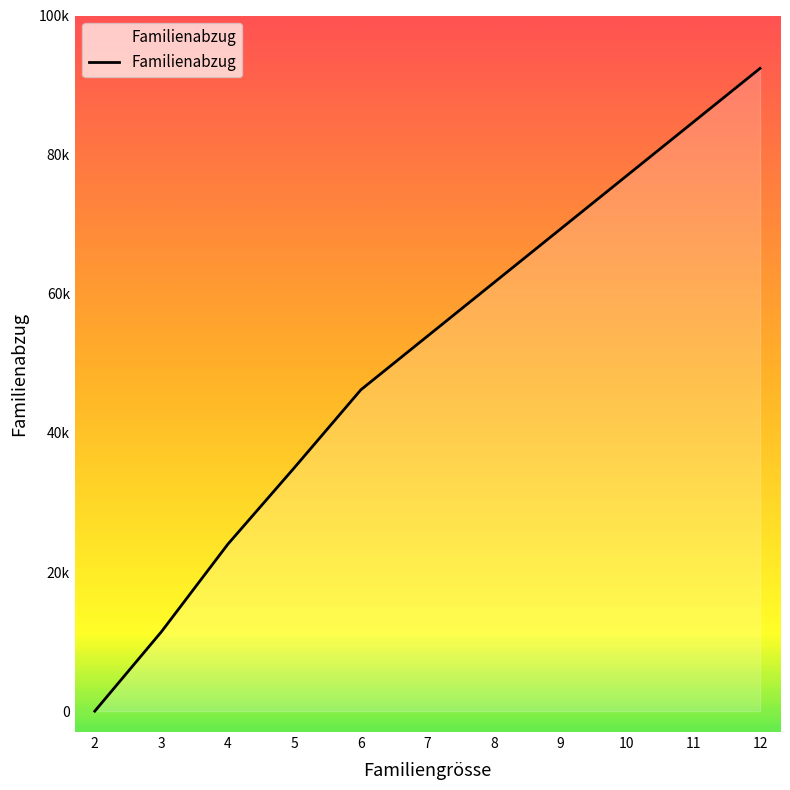

Which label corresponds to the smallest value in the chart?

2